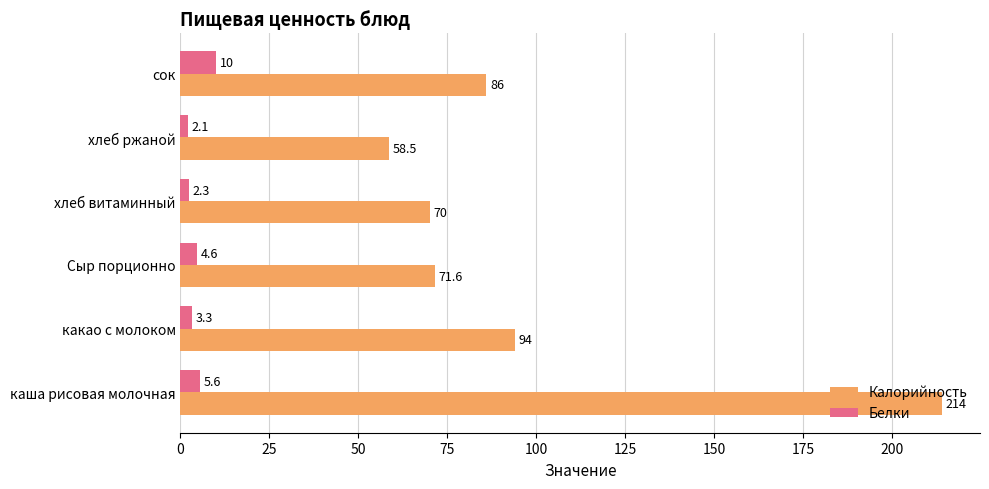

Where is Белки nearest to the value 6?

каша рисовая молочная